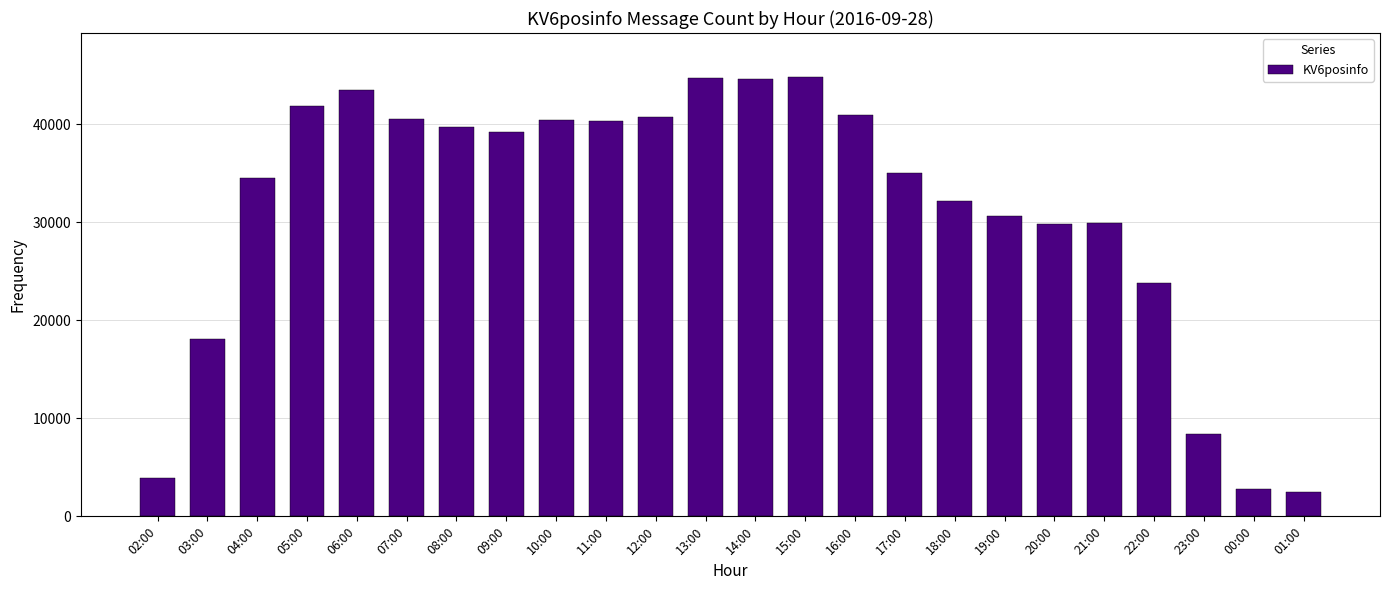

The value at 21:00 is 29940. True or false?

True